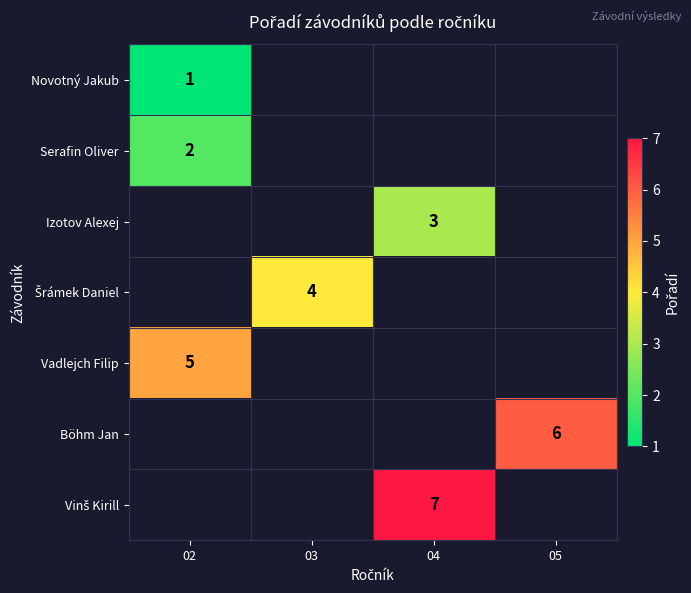

How many series are shown in this chart?

7